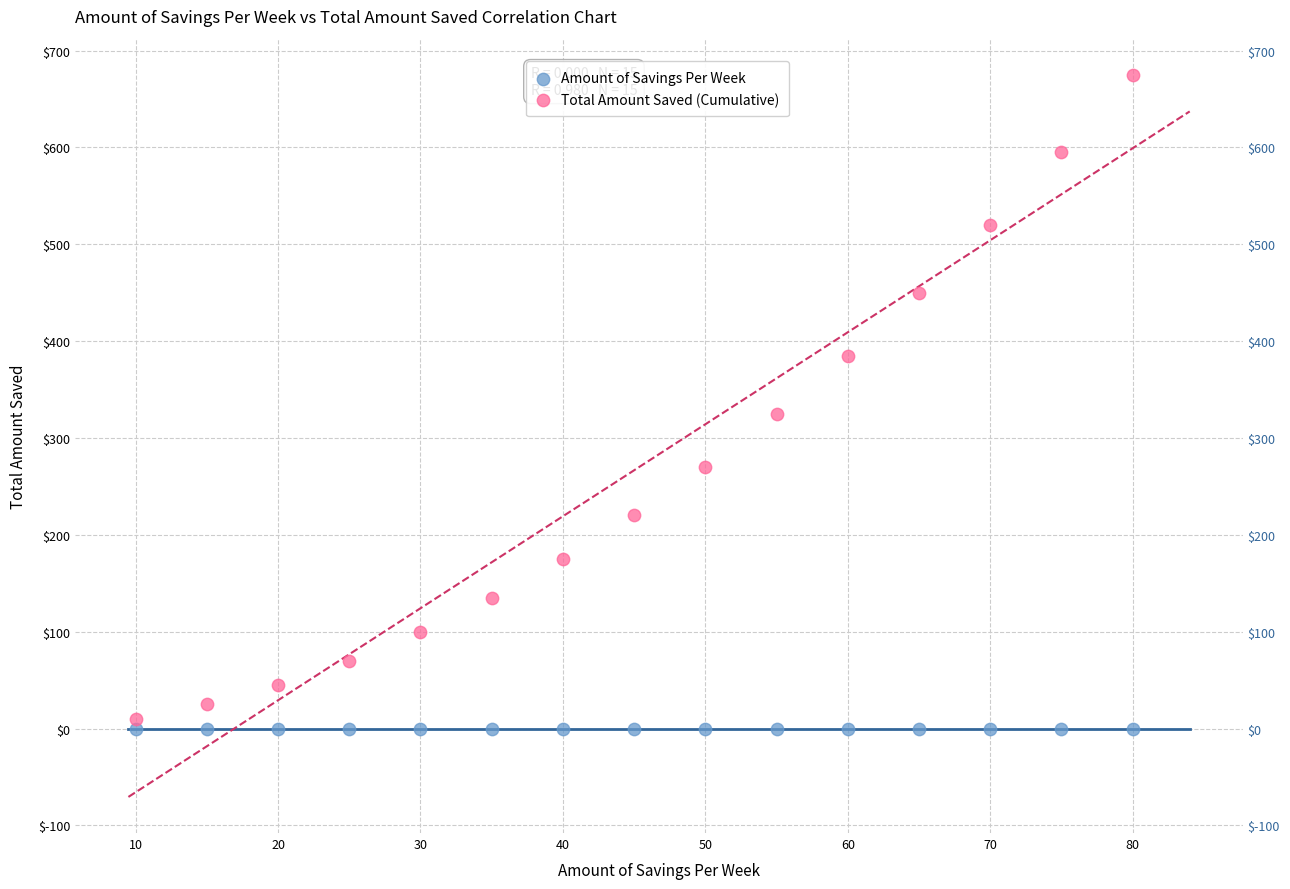

In the Total Amount Saved (Cumulative) series, what Y value is closest to 342?

325